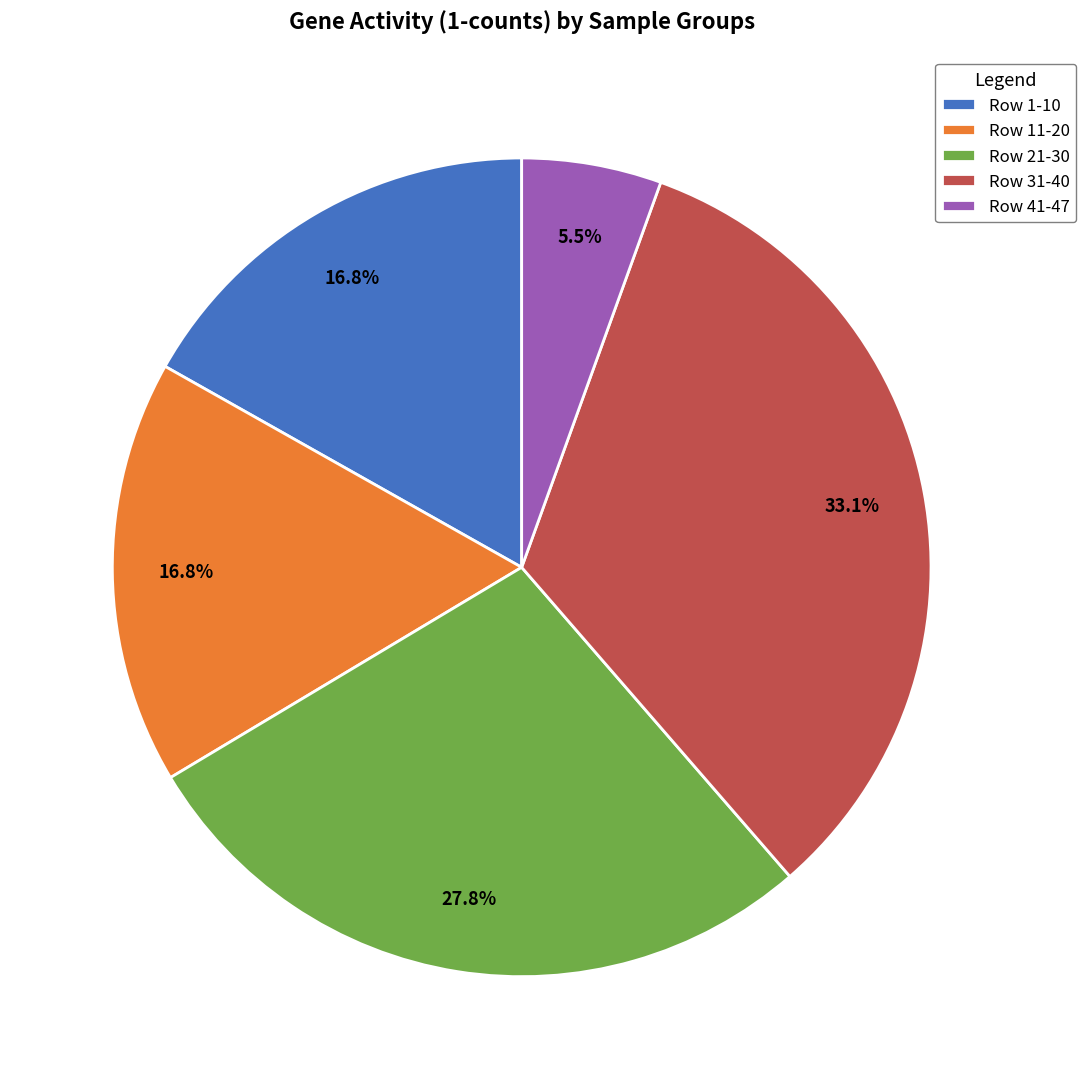

What portion of the pie excludes Row 1-10?

83.2%